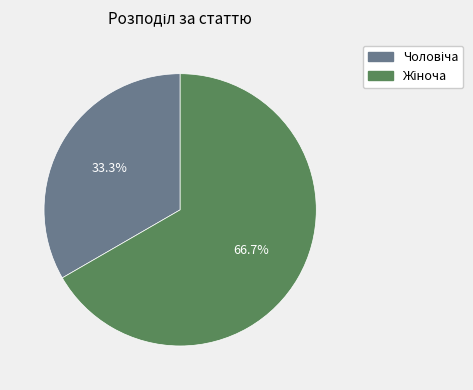

Is there a majority slice in this chart?

Yes